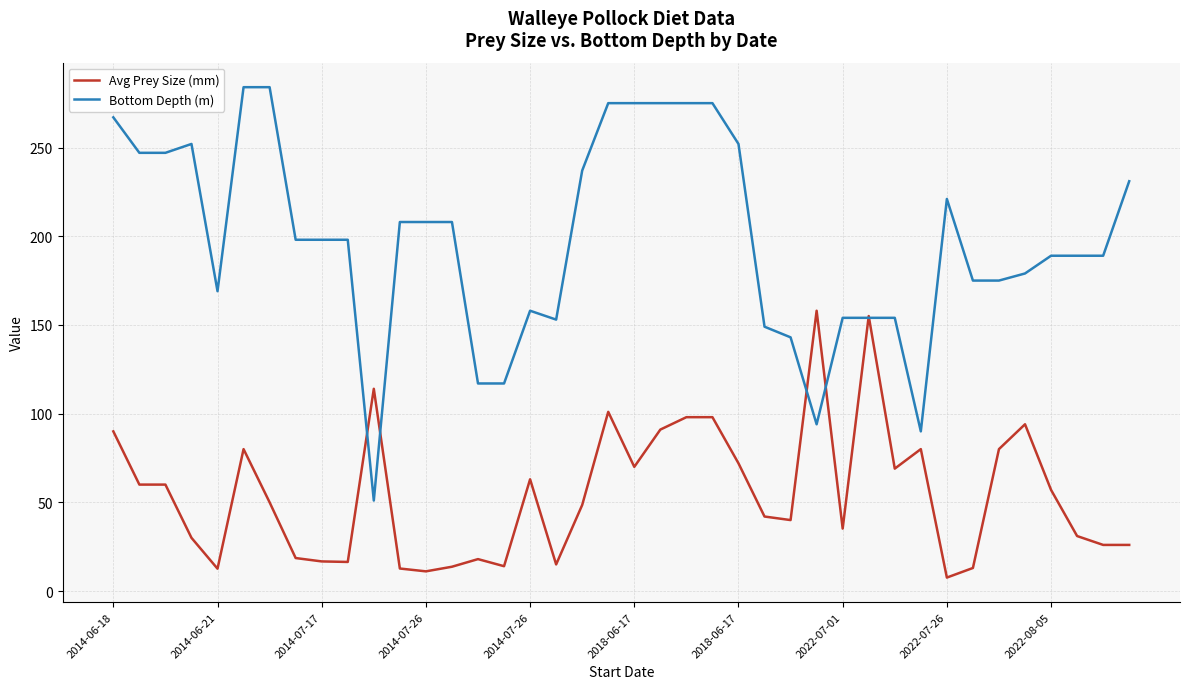

What is the minimum value shown in the chart?

7.6